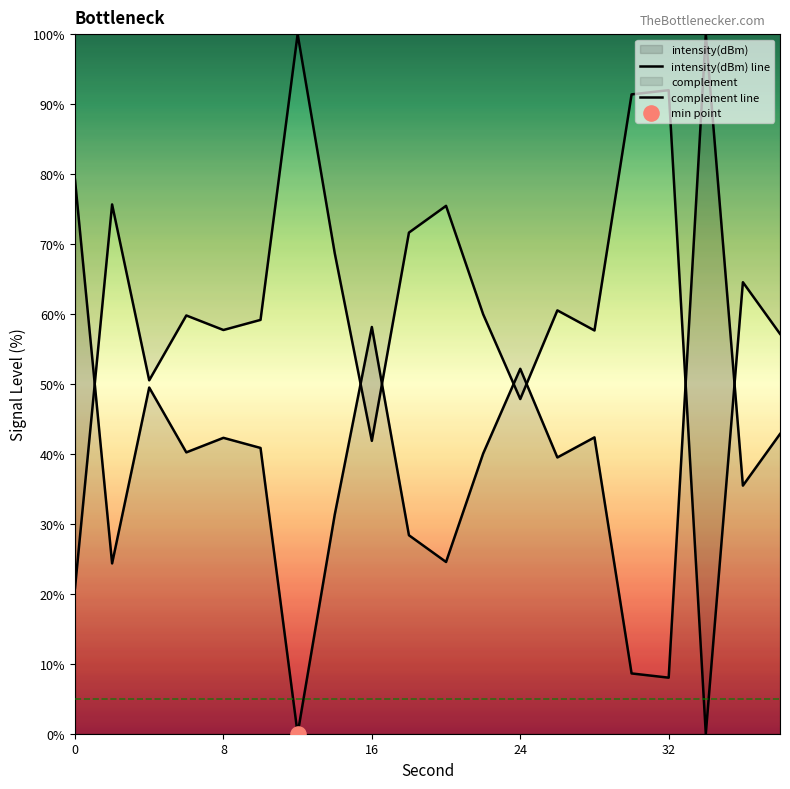

How many lines are shown in the chart?

2